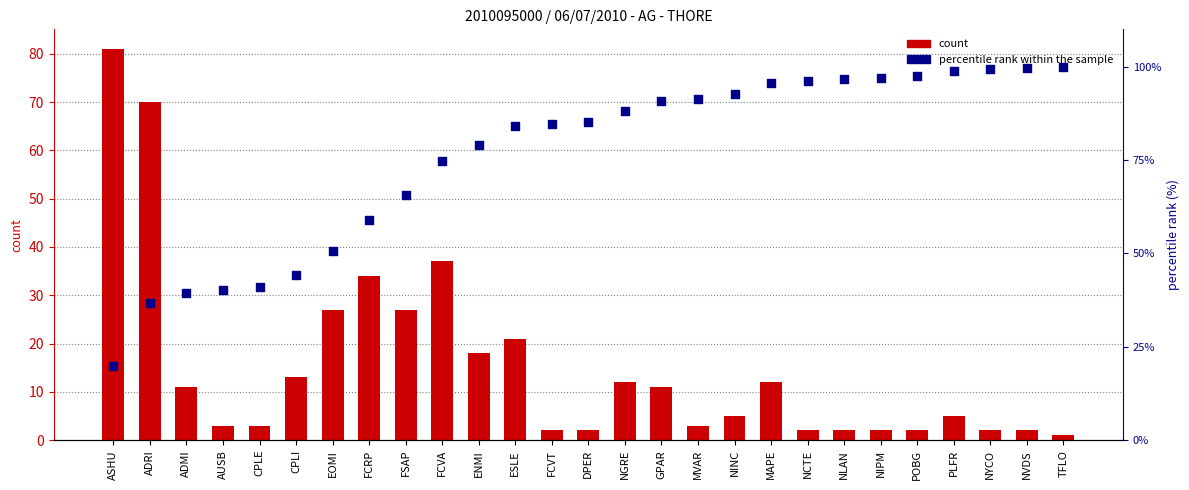

Which series reaches the minimum Y coordinate?

count